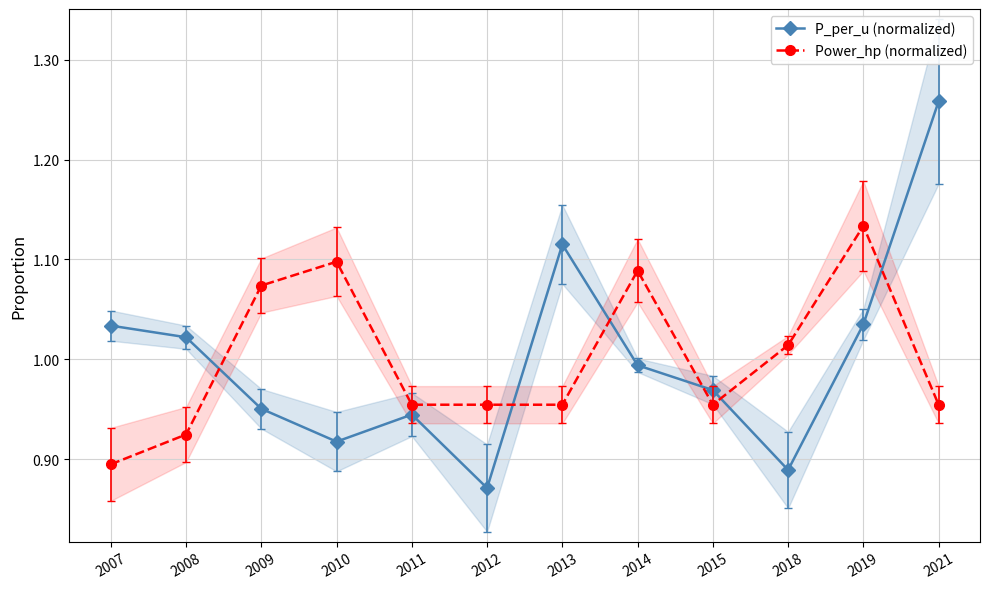

Which has a higher value, 2013 or 2019?

2013